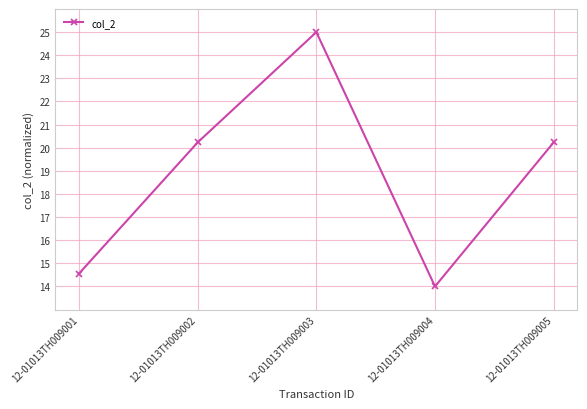

What is the smallest value displayed?

14.0